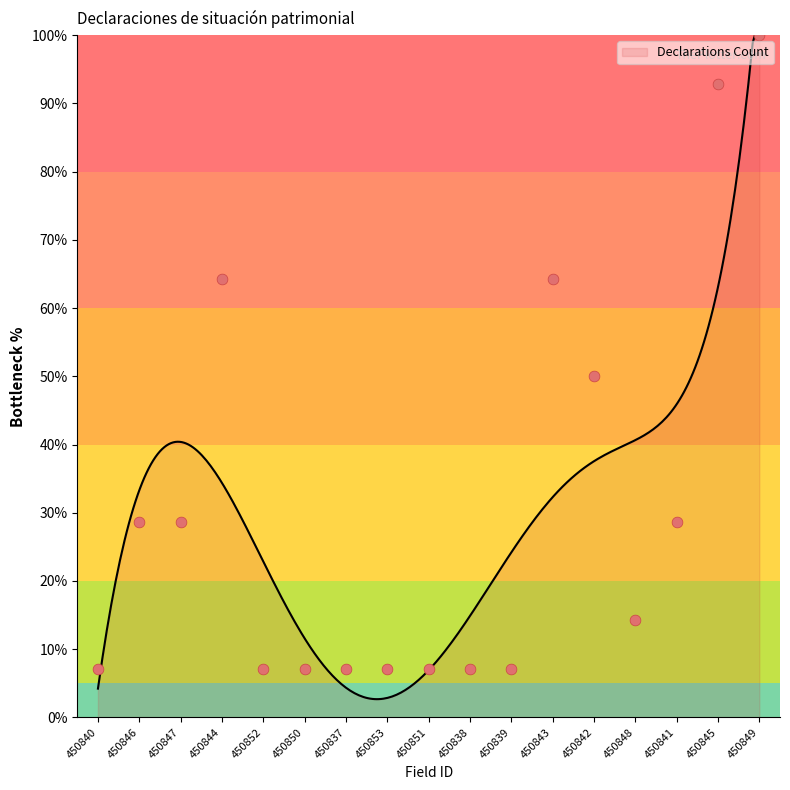

What is the ratio of the value at 450850 to the value at 450848?

0.5